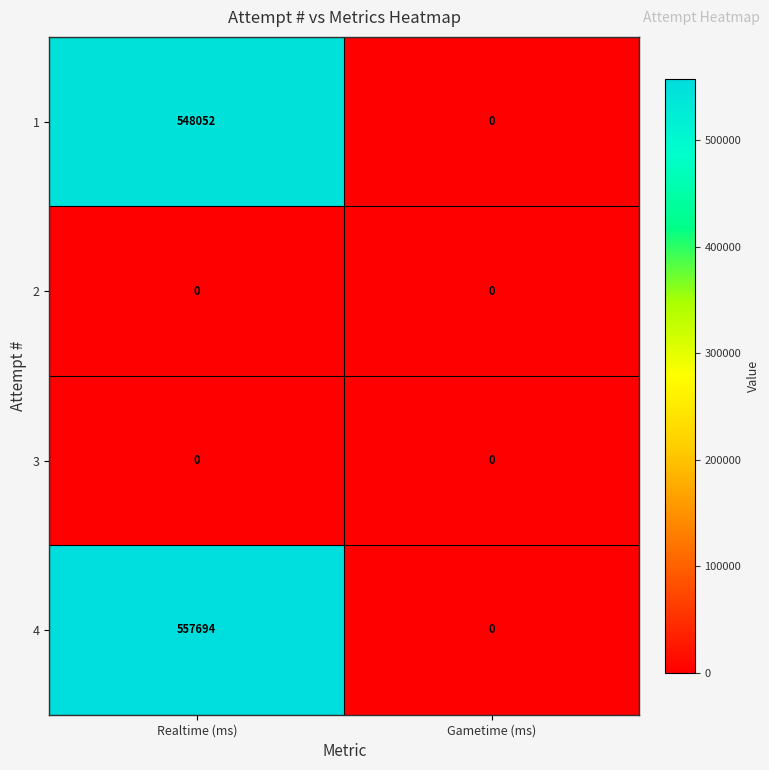

The 4 series shows 557694 at Realtime (ms). True or false?

True